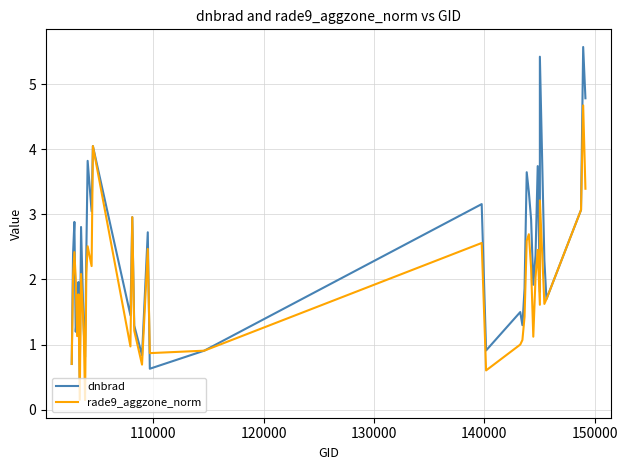

What is the difference between the maximum and second lowest values in the dnbrad series?

4.9